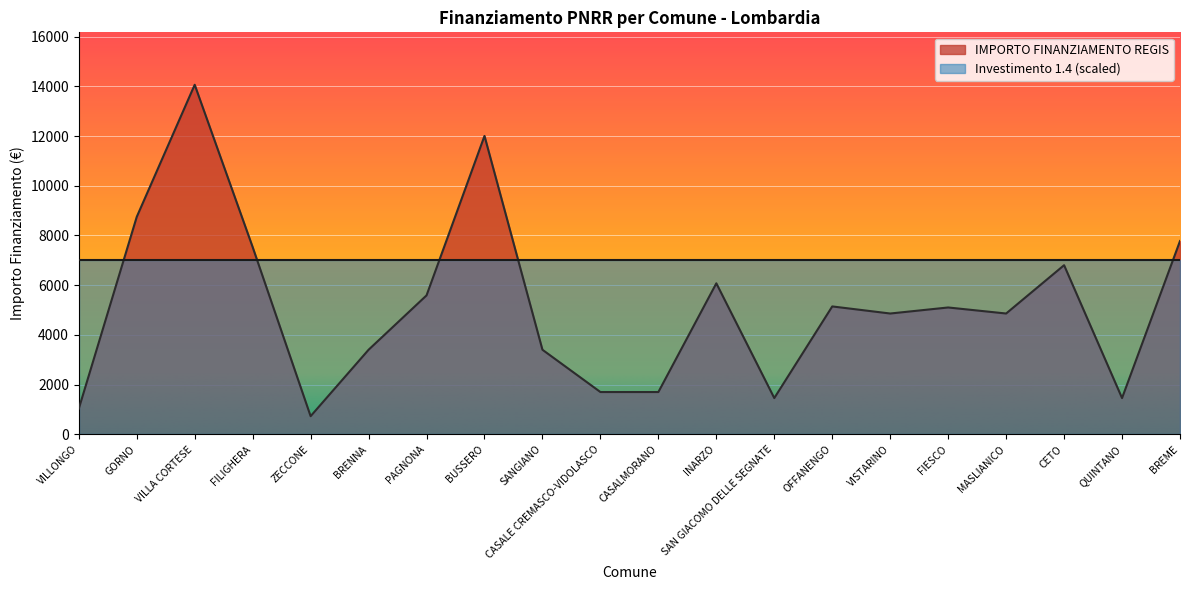

List the labels in order of value, largest first.

VILLA CORTESE, BUSSERO, GORNO, BREME, FILIGHERA, CETO, INARZO, PAGNONA, OFFANENGO, FIESCO, VISTARINO, MASLIANICO, BRENNA, SANGIANO, CASALE CREMASCO-VIDOLASCO, CASALMORANO, SAN GIACOMO DELLE SEGNATE, QUINTANO, VILLONGO, ZECCONE